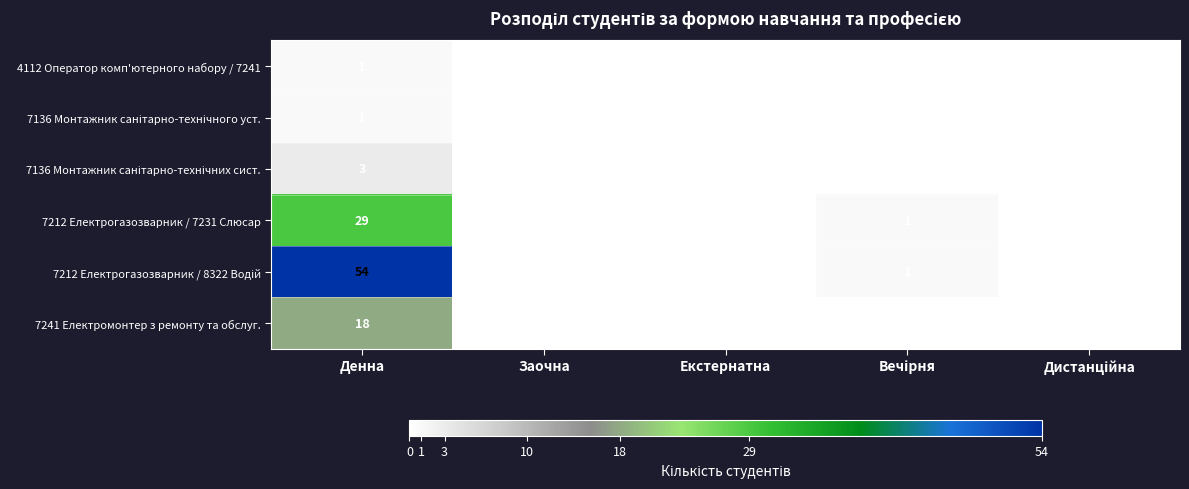

Is it true that 7241 Електромонтер з ремонту та обслуг. equals 18 at Денна?

True